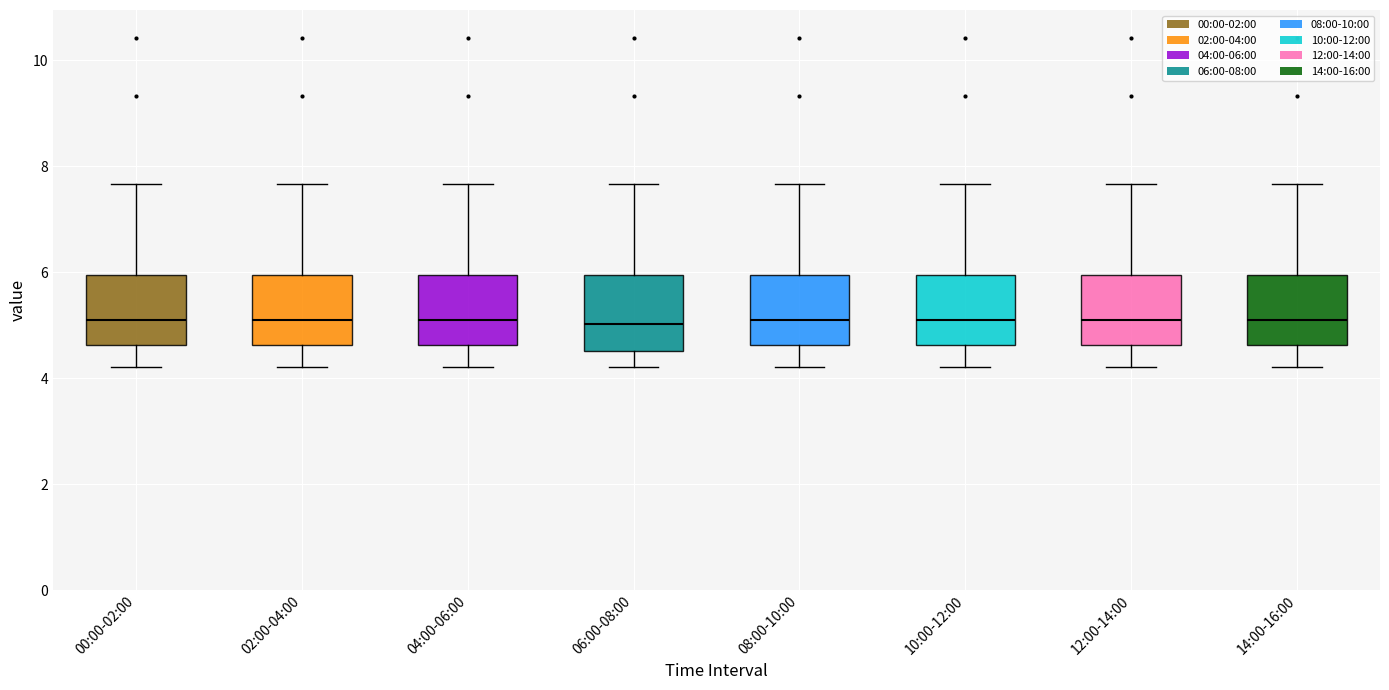

Reading left to right, transcribe this box plot: for each box, give where its median line is, the range the box spans, and where its two whiskers end, as read against the y-axis. The values are not printed on the chart, so give them approximately, as read against the axis.

00:00-02:00: median 5.2, box 4.6 to 6.0, whiskers 4.2 to 7.6
02:00-04:00: median 5.2, box 4.6 to 6.0, whiskers 4.2 to 7.6
04:00-06:00: median 5.2, box 4.6 to 6.0, whiskers 4.2 to 7.6
06:00-08:00: median 5.0, box 4.6 to 6.0, whiskers 4.2 to 7.6
08:00-10:00: median 5.2, box 4.6 to 6.0, whiskers 4.2 to 7.6
10:00-12:00: median 5.2, box 4.6 to 6.0, whiskers 4.2 to 7.6
12:00-14:00: median 5.2, box 4.6 to 6.0, whiskers 4.2 to 7.6
14:00-16:00: median 5.2, box 4.6 to 6.0, whiskers 4.2 to 7.6